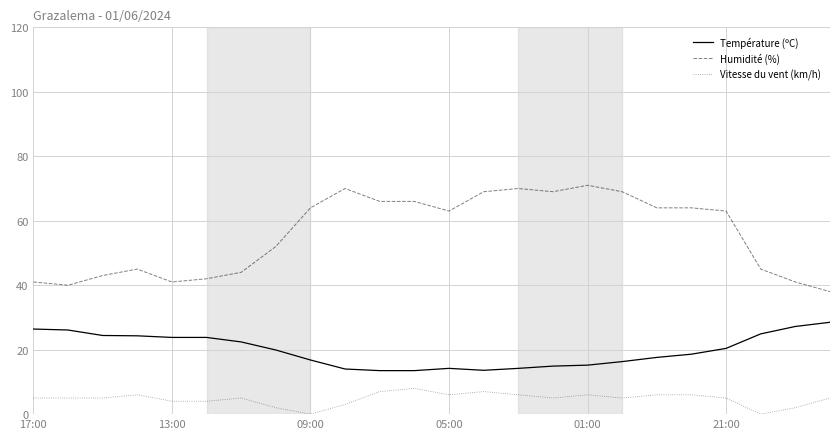

Rank the series by their maximum value, from lowest to highest.

Vitesse du vent (km/h), Température (ºC), Humidité (%)